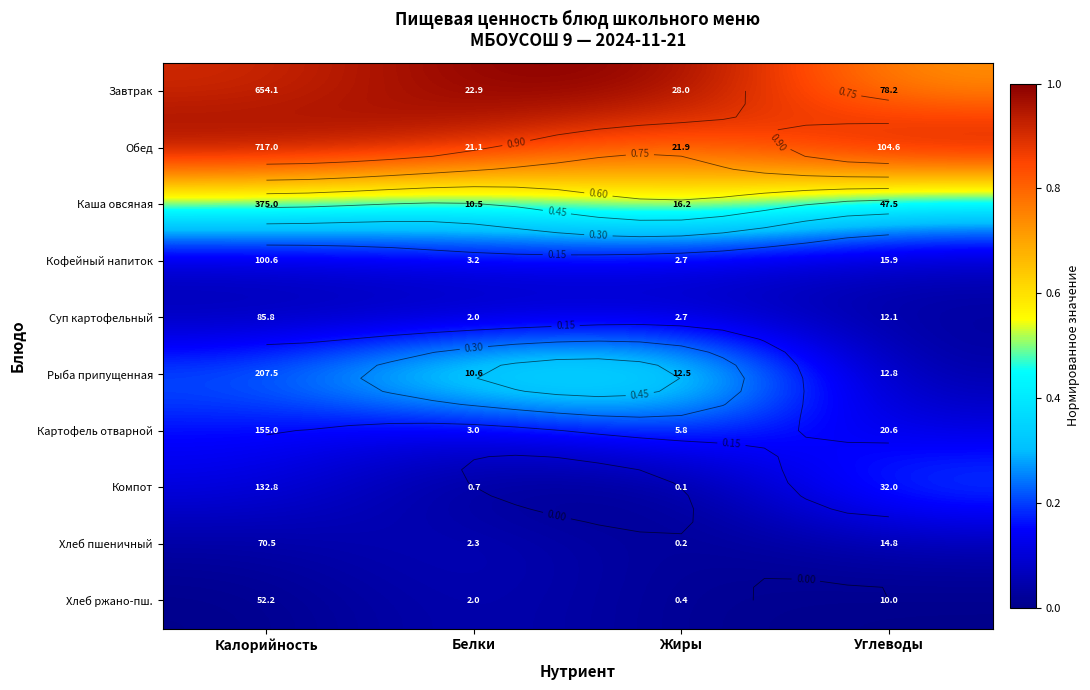

What is the maximum value shown in the chart?

1.0